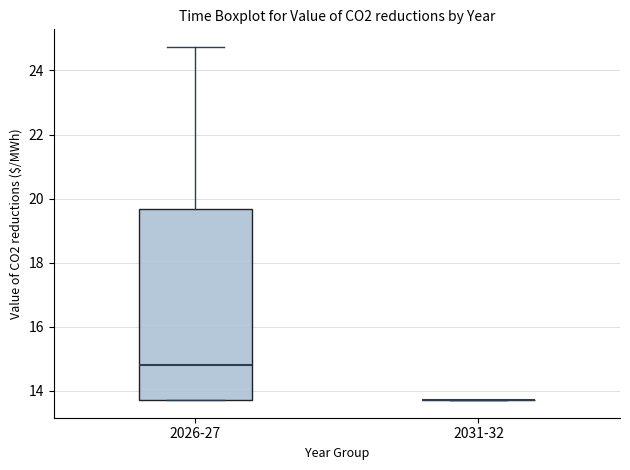

Which box is the tallest, from its lower edge to its upper edge?

2026-27